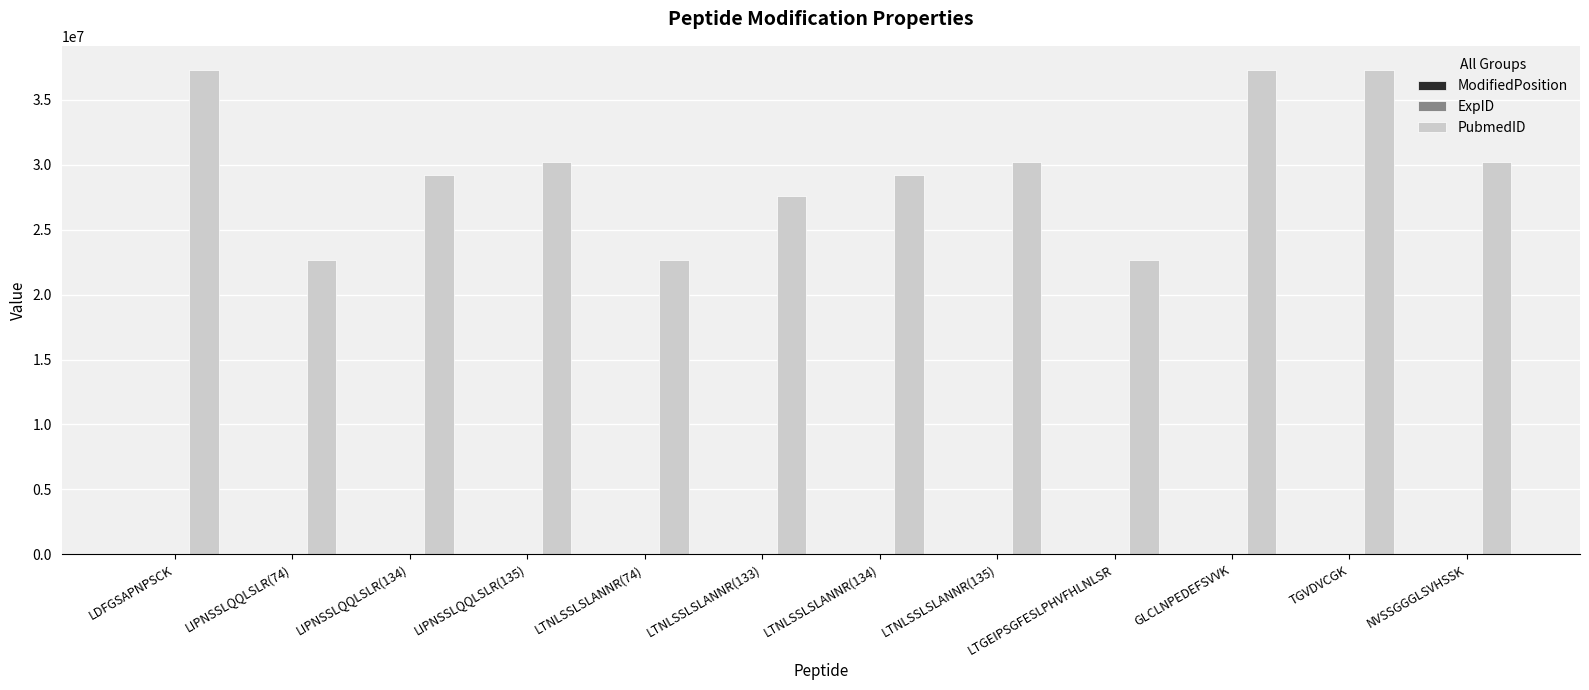

Which series has the largest total across all categories?

PubmedID